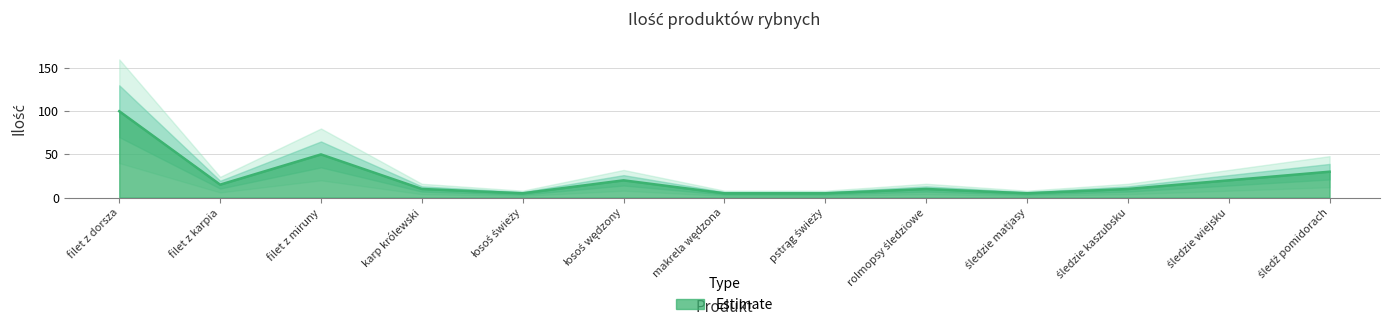

List the labels in order of value, smallest first.

łosoś świeży, makrela wędzona, pstrąg świeży, śledzie matjasy, karp królewski, rolmopsy śledziowe, śledzie kaszubsku, filet z karpia, łosoś wędzony, śledzie wiejsku, śledź pomidorach, filet z miruny, filet z dorsza